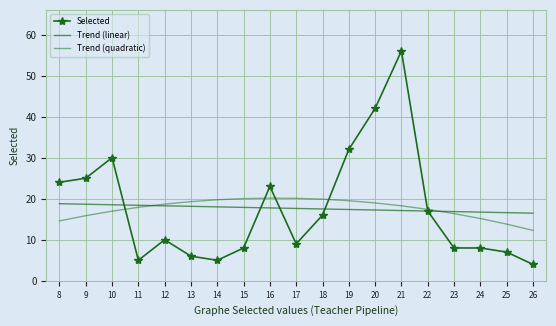

Is this an area chart (filled region under the line)?

No